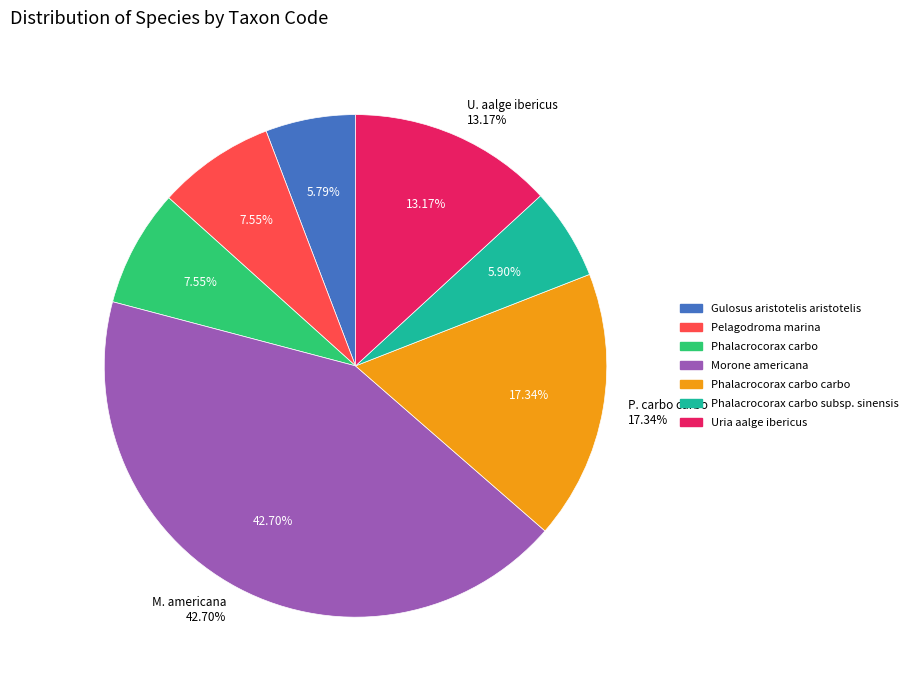

Does any single category account for the majority?

No